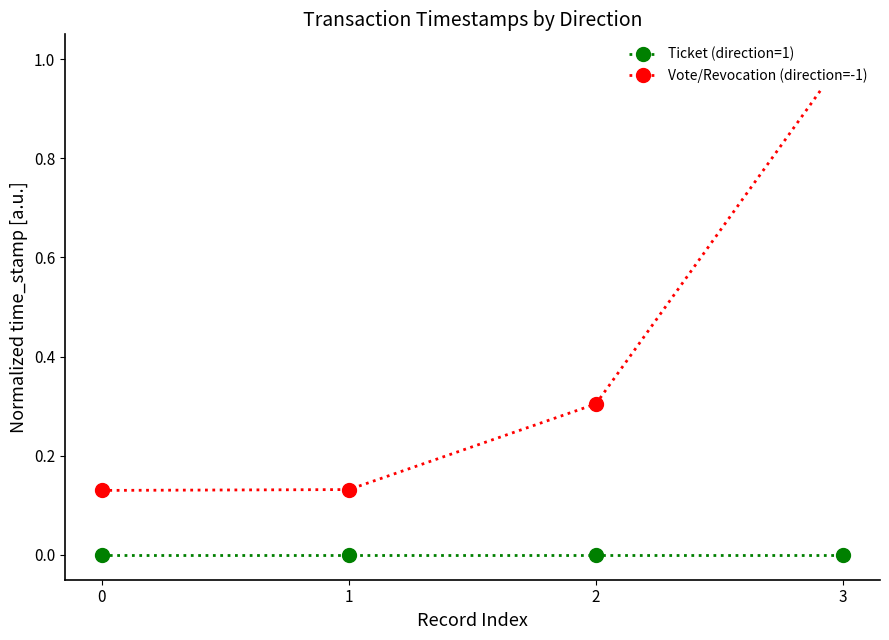

True or false: Vote/Revocation (direction=-1) and Ticket (direction=1) cross at least once.

False